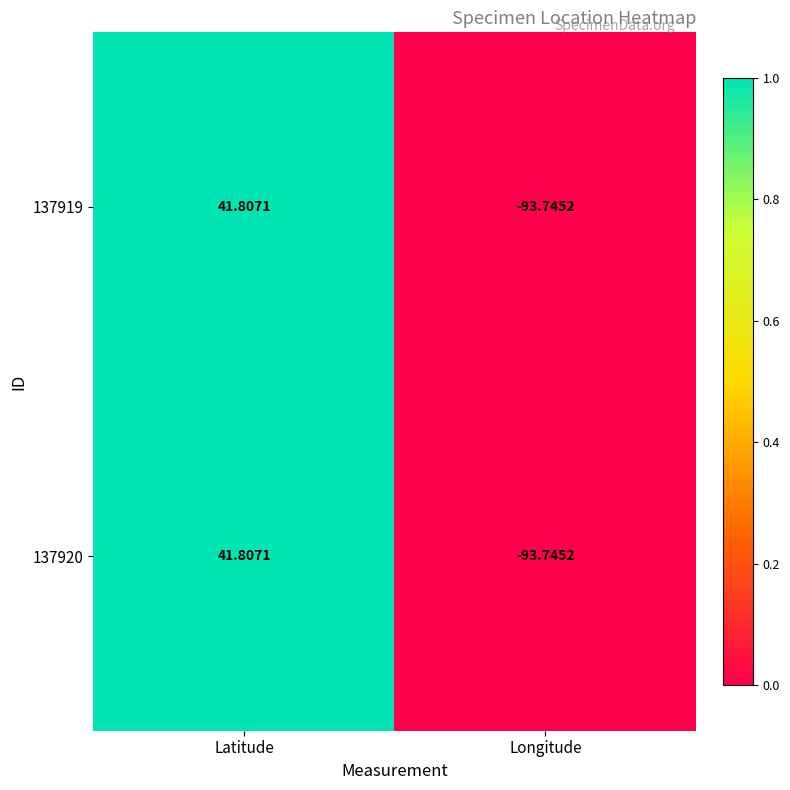

At which category is the sum across all series the highest?

Latitude